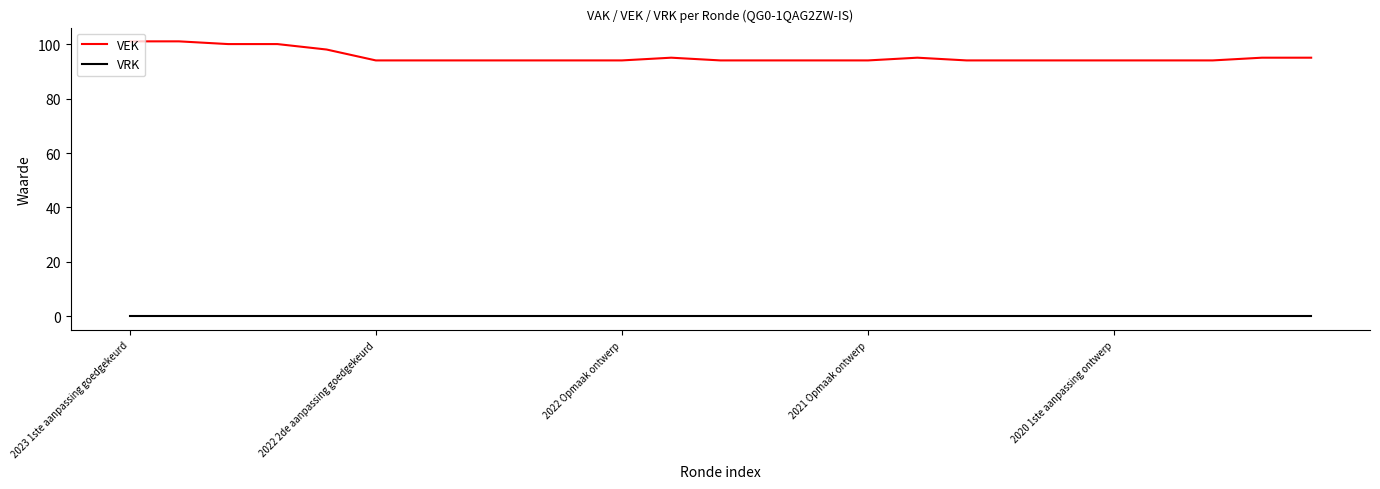

List the series in order of their peak value, highest first.

VEK, VRK